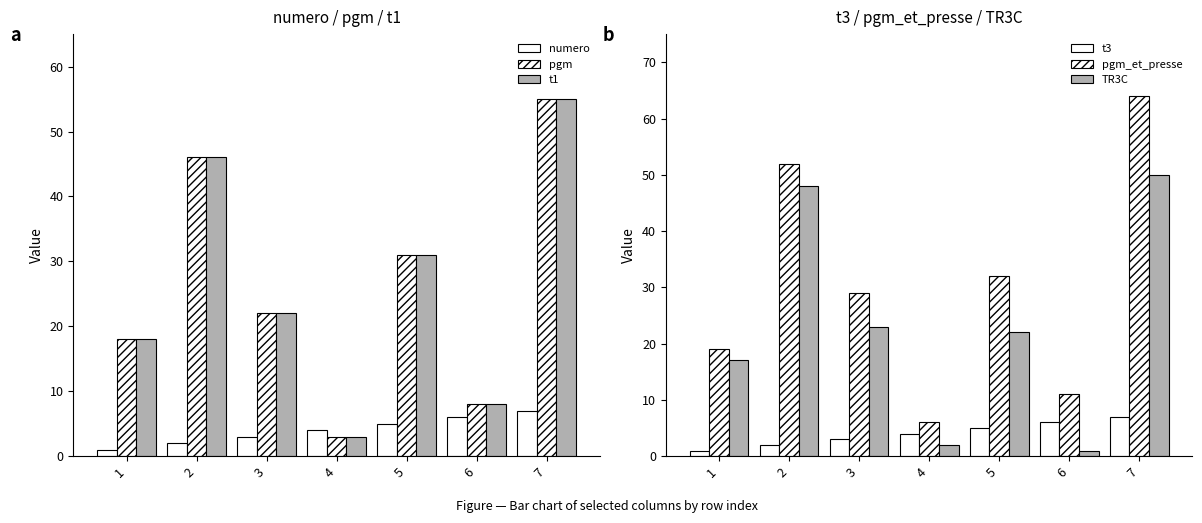

Between 1 and 6, which series saw the biggest shift?

TR3C